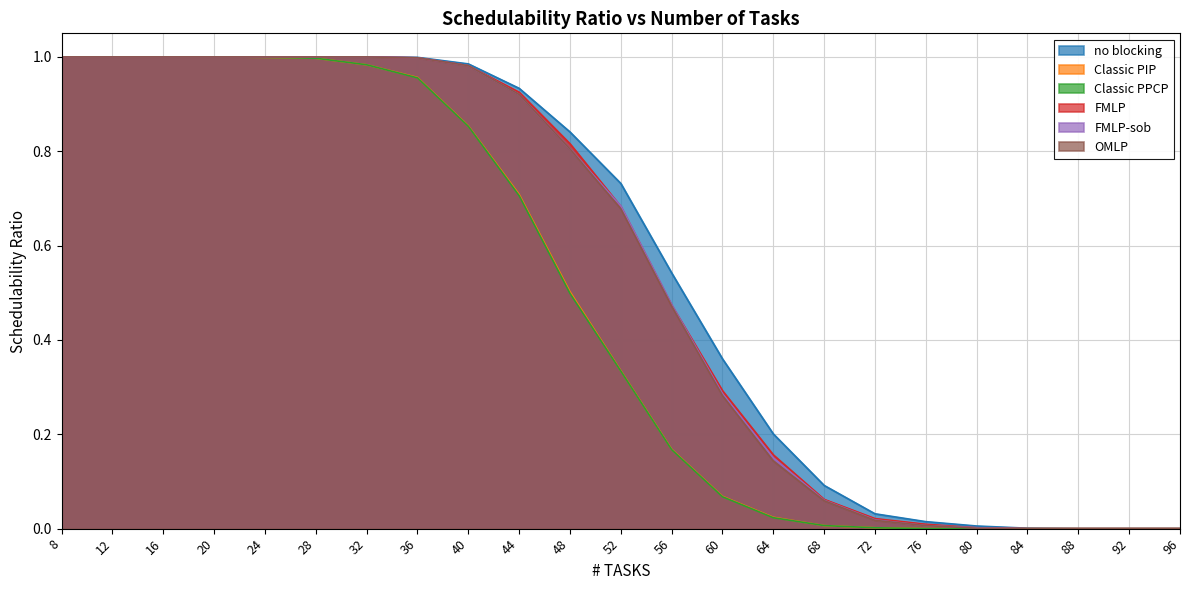

Reading left to right, extract all data points from this chart.

no blocking: 8=1.0	12=1.0	16=1.0	20=1.0	24=1.0	28=1.0	32=1.0	36=1.0	40=1.0	44=0.9	48=0.8	52=0.7	56=0.5	60=0.4	64=0.2	68=0.1	72=0.0	76=0.0	80=0.0	84=0.0	88=0.0	92=0.0	96=0.0
Classic PIP: 8=1.0	12=1.0	16=1.0	20=1.0	24=1.0	28=1.0	32=1.0	36=1.0	40=0.9	44=0.7	48=0.5	52=0.3	56=0.2	60=0.1	64=0.0	68=0.0	72=0.0	76=0.0	80=0.0	84=0.0	88=0.0	92=0.0	96=0.0
Classic PPCP: 8=1.0	12=1.0	16=1.0	20=1.0	24=1.0	28=1.0	32=1.0	36=1.0	40=0.9	44=0.7	48=0.5	52=0.3	56=0.2	60=0.1	64=0.0	68=0.0	72=0.0	76=0.0	80=0.0	84=0.0	88=0.0	92=0.0	96=0.0
FMLP: 8=1.0	12=1.0	16=1.0	20=1.0	24=1.0	28=1.0	32=1.0	36=1.0	40=1.0	44=0.9	48=0.8	52=0.7	56=0.5	60=0.3	64=0.2	68=0.1	72=0.0	76=0.0	80=0.0	84=0.0	88=0.0	92=0.0	96=0.0
FMLP-sob: 8=1.0	12=1.0	16=1.0	20=1.0	24=1.0	28=1.0	32=1.0	36=1.0	40=1.0	44=0.9	48=0.8	52=0.7	56=0.5	60=0.3	64=0.1	68=0.1	72=0.0	76=0.0	80=0.0	84=0.0	88=0.0	92=0.0	96=0.0
OMLP: 8=1.0	12=1.0	16=1.0	20=1.0	24=1.0	28=1.0	32=1.0	36=1.0	40=1.0	44=0.9	48=0.8	52=0.7	56=0.5	60=0.3	64=0.1	68=0.1	72=0.0	76=0.0	80=0.0	84=0.0	88=0.0	92=0.0	96=0.0